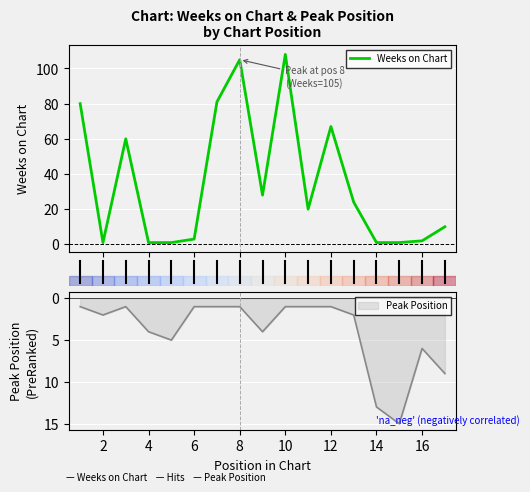

The Peak Position series shows 2 at 6. True or false?

False